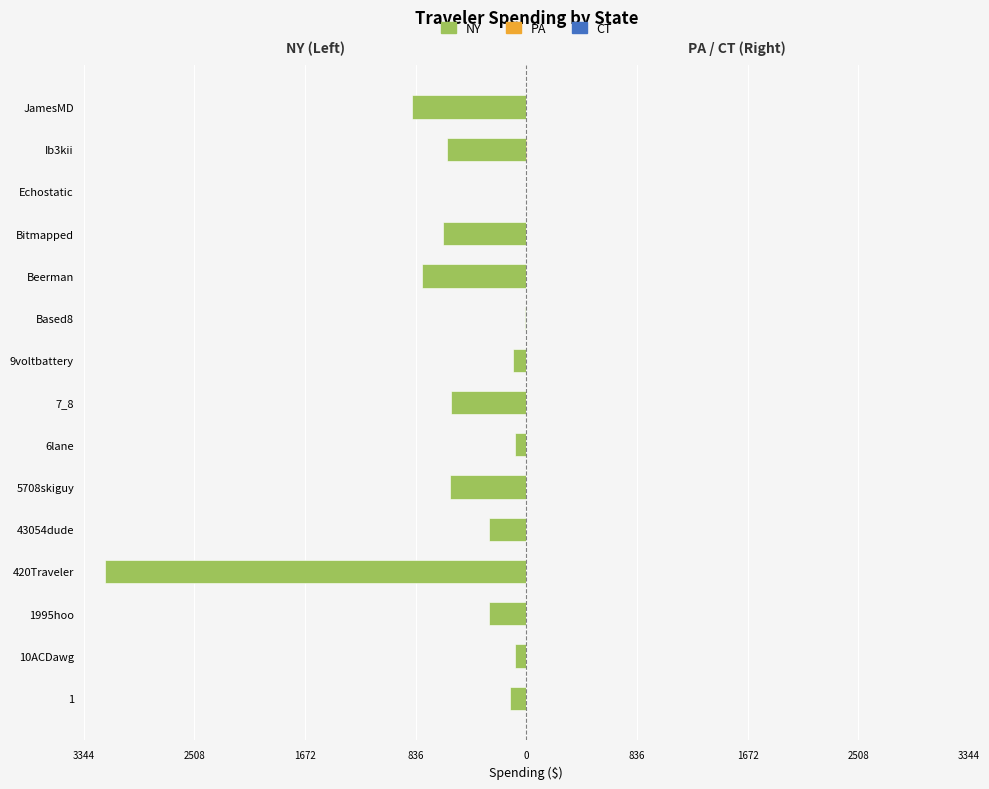

What is the difference between the NY values at Based8 and 9voltbattery?

93.5